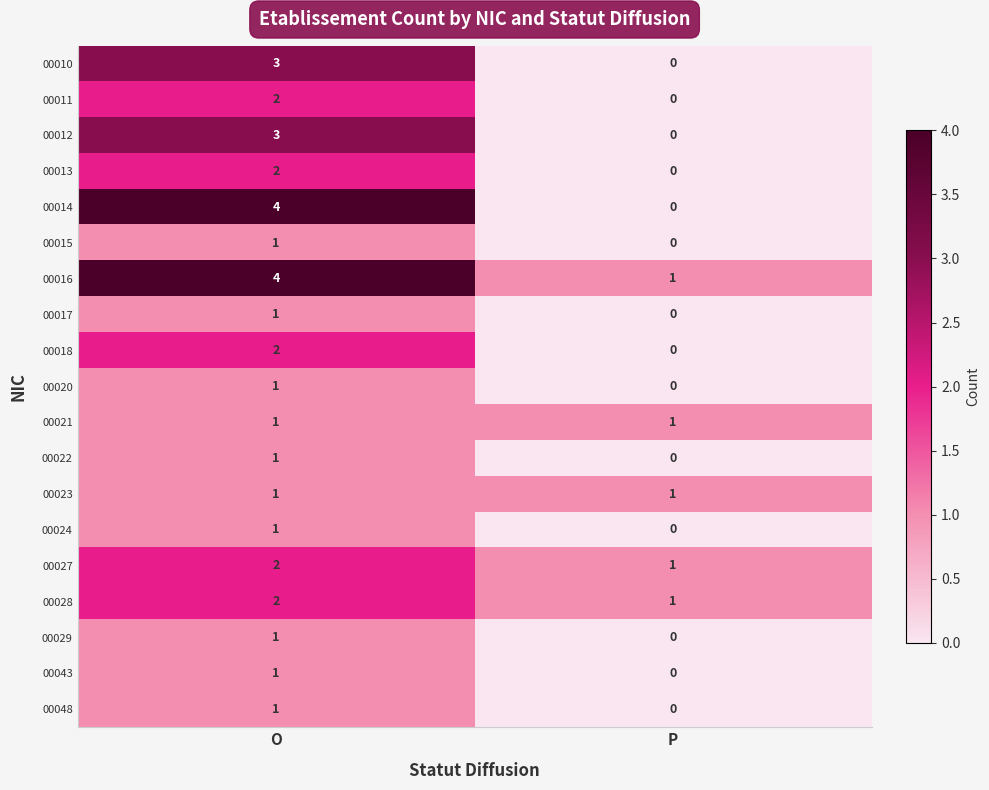

What is the total value across all series at O?

34